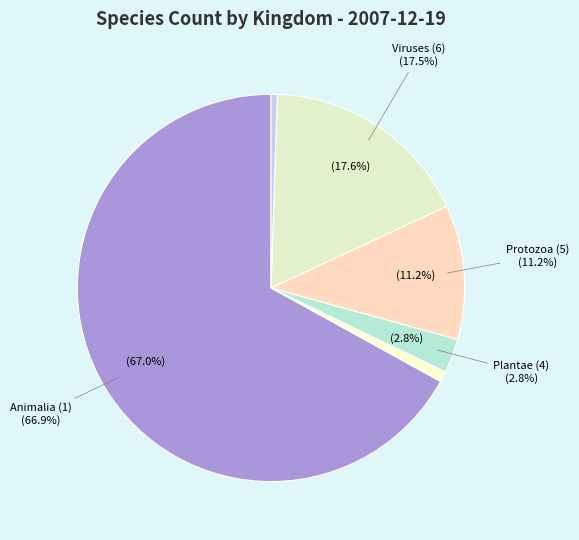

Does 1 represent more than half of the total?

Yes